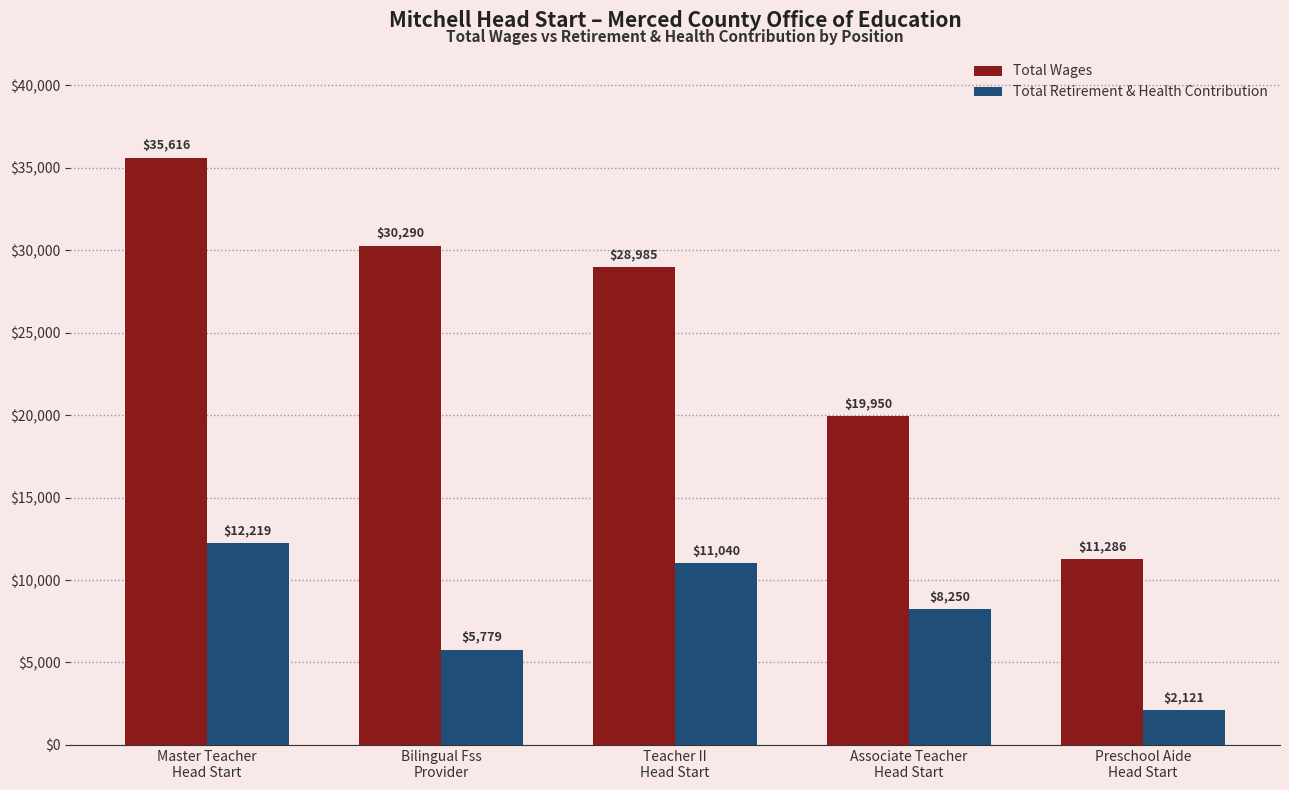

What is the value of the Total Retirement & Health Contribution bar at the 3rd from the left?

11040